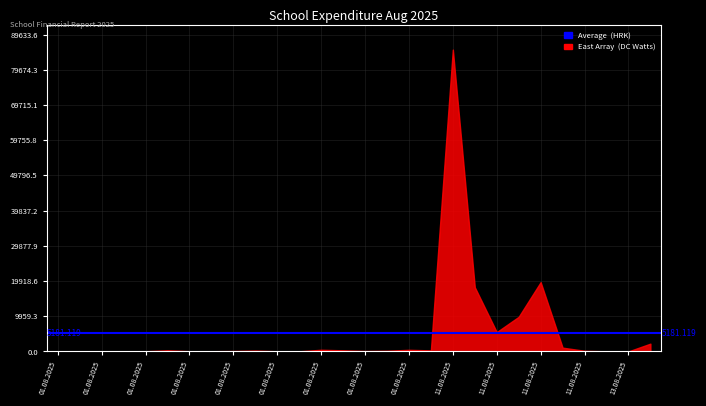

Does the chart display data point markers on the line(s)?

No